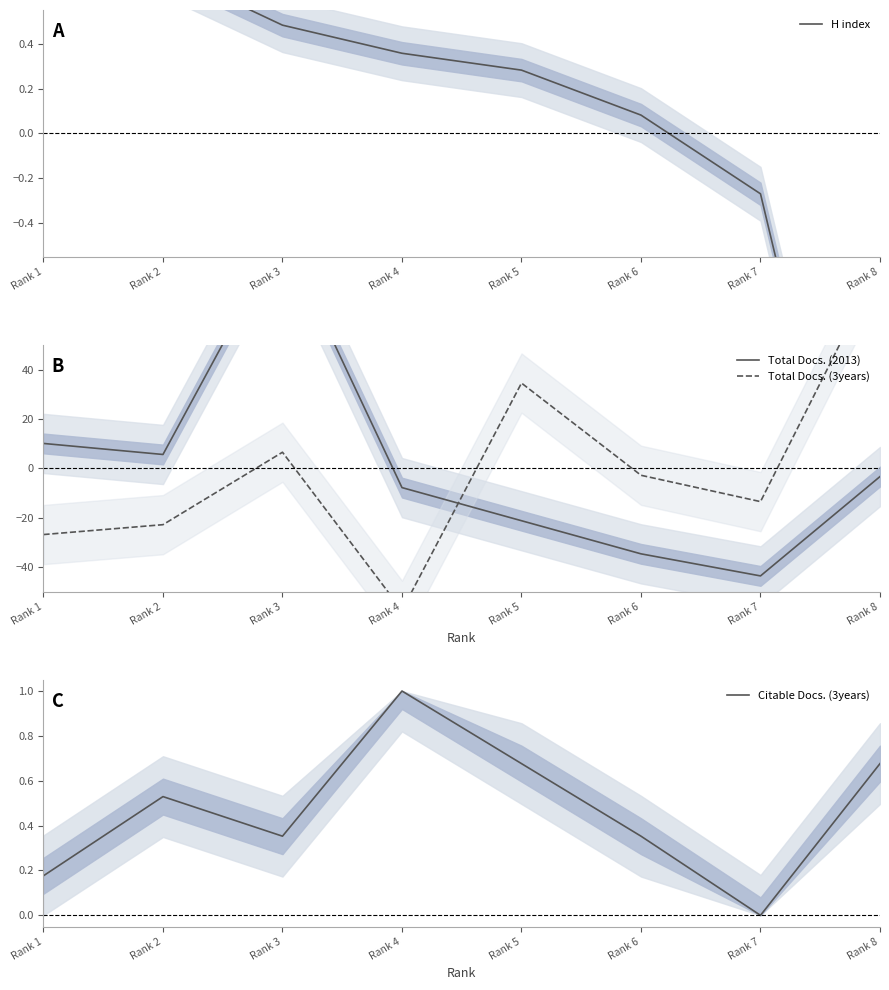

Does the chart have visible grid lines?

No